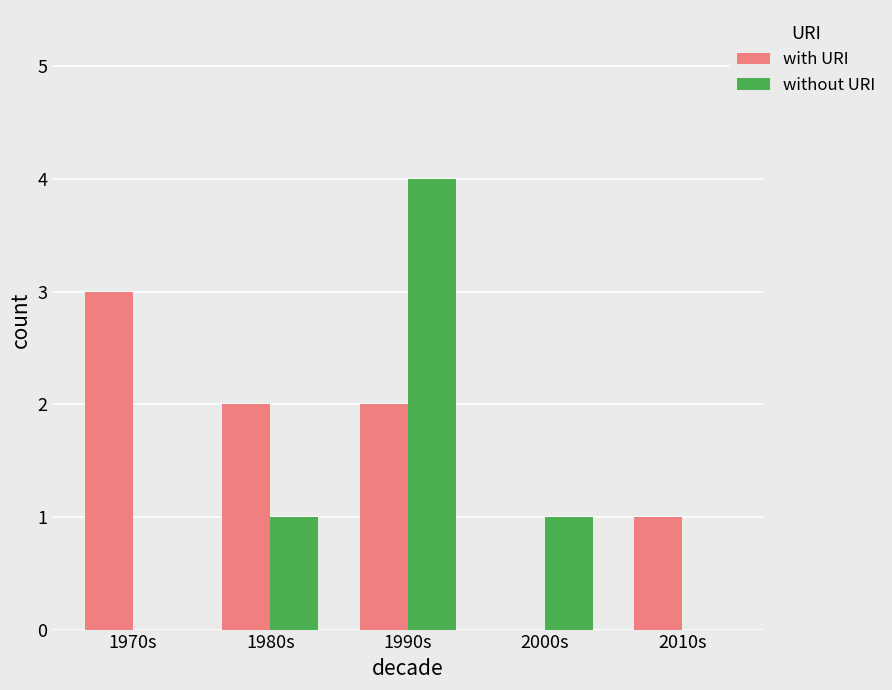

Read the with URI value at 1970s.

3